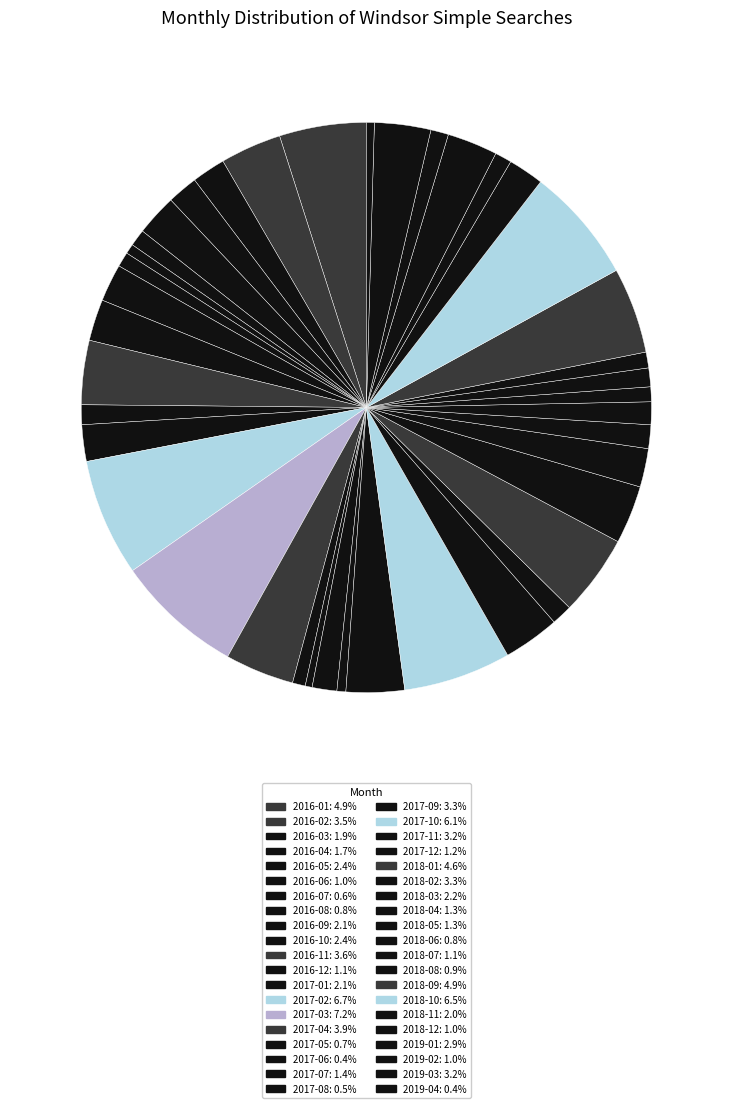

To the nearest percent, what is the combined percentage of 2017-01 and 2016-02?

6%